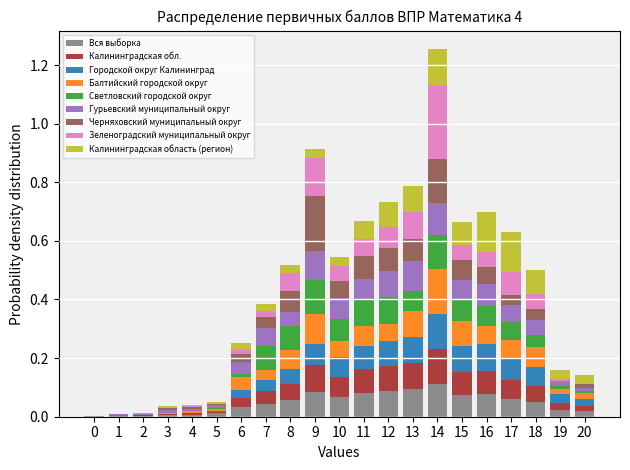

At which category is the sum across all series the highest?

14